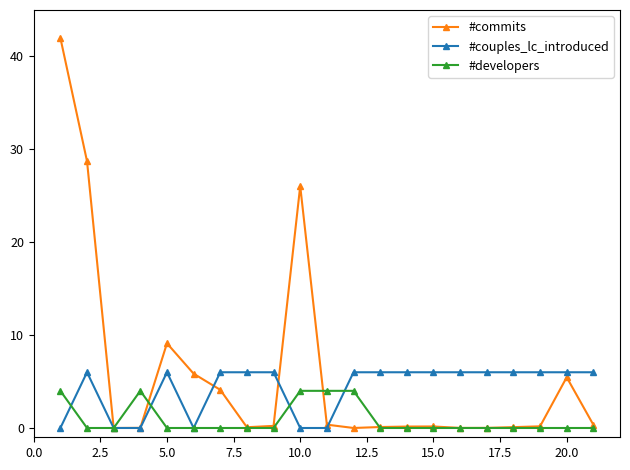

What is the maximum value for #commits?

42.0